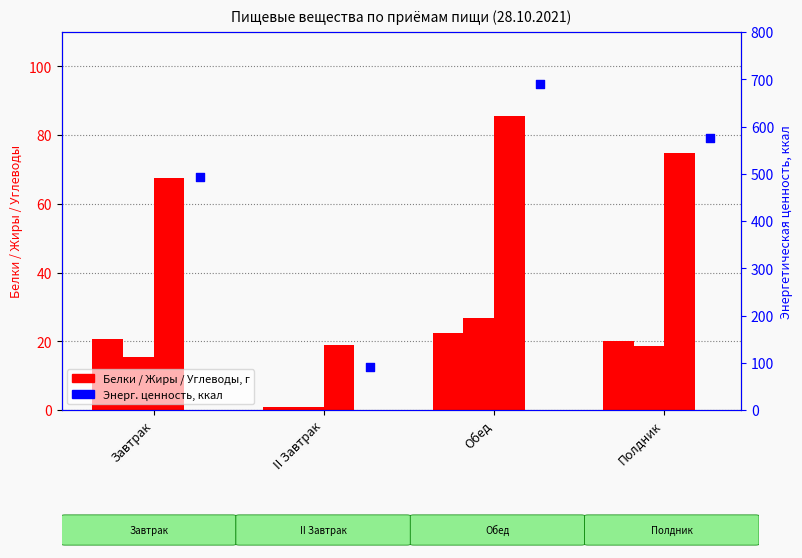

At how many categories does at least one series exceed 225?

3